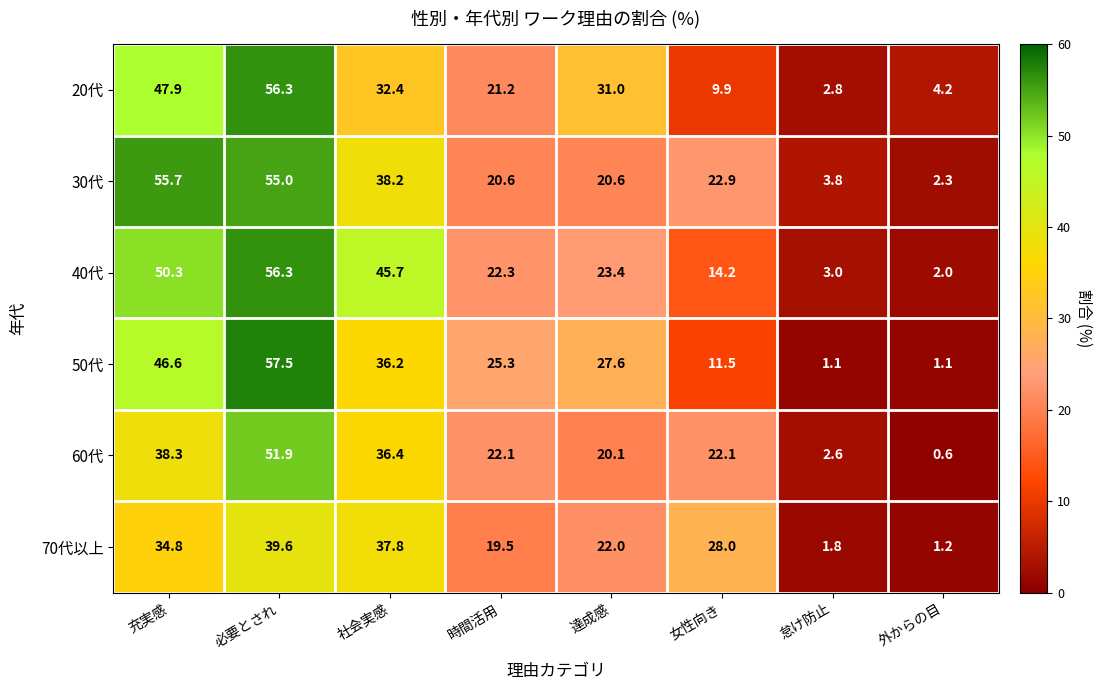

Between 時間活用 and 怠け防止, which series saw the biggest shift?

50代